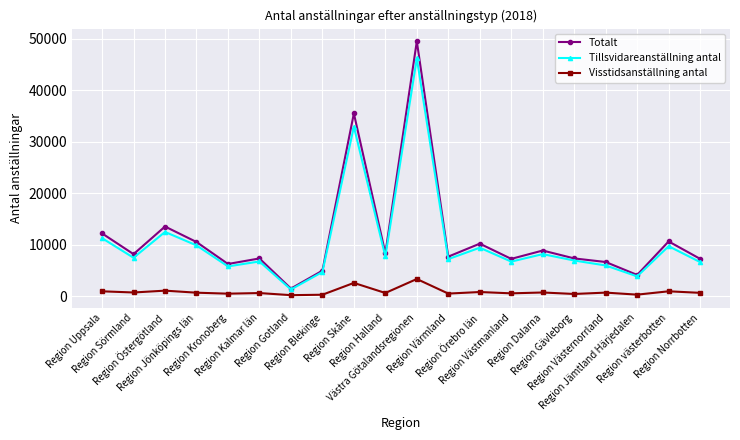

How many categories are shown in the chart?

20